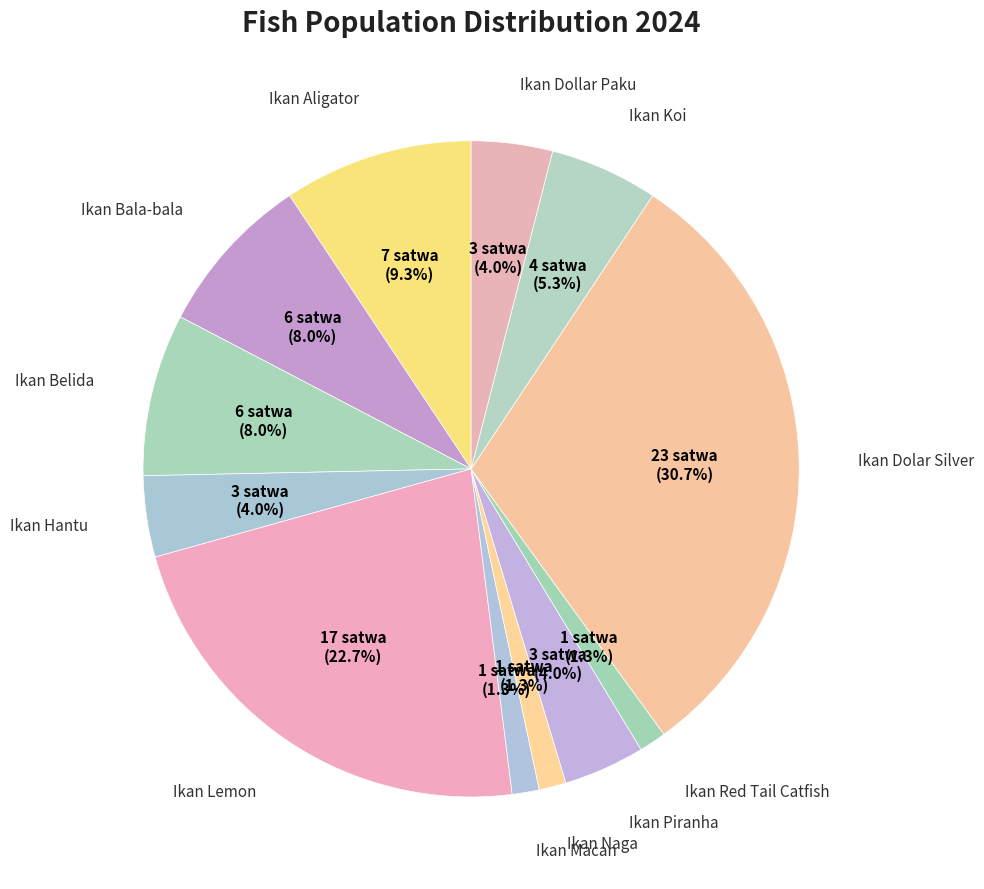

How many segments does this pie chart have?

12